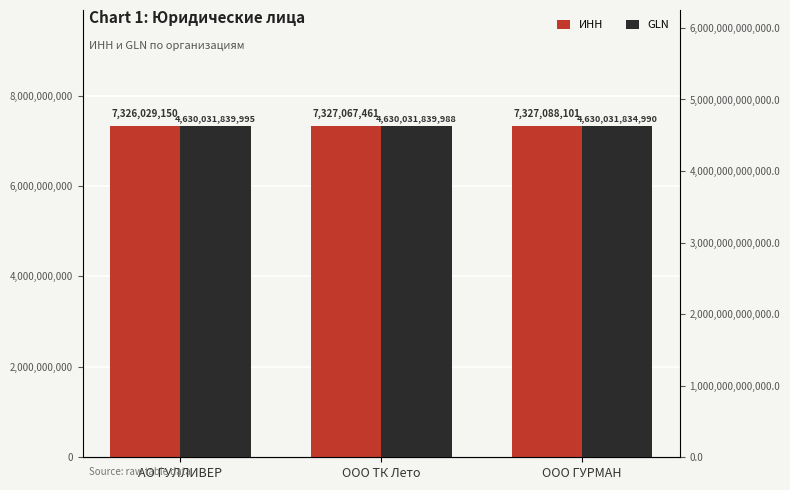

What are all the series names shown in the legend?

ИНН, GLN